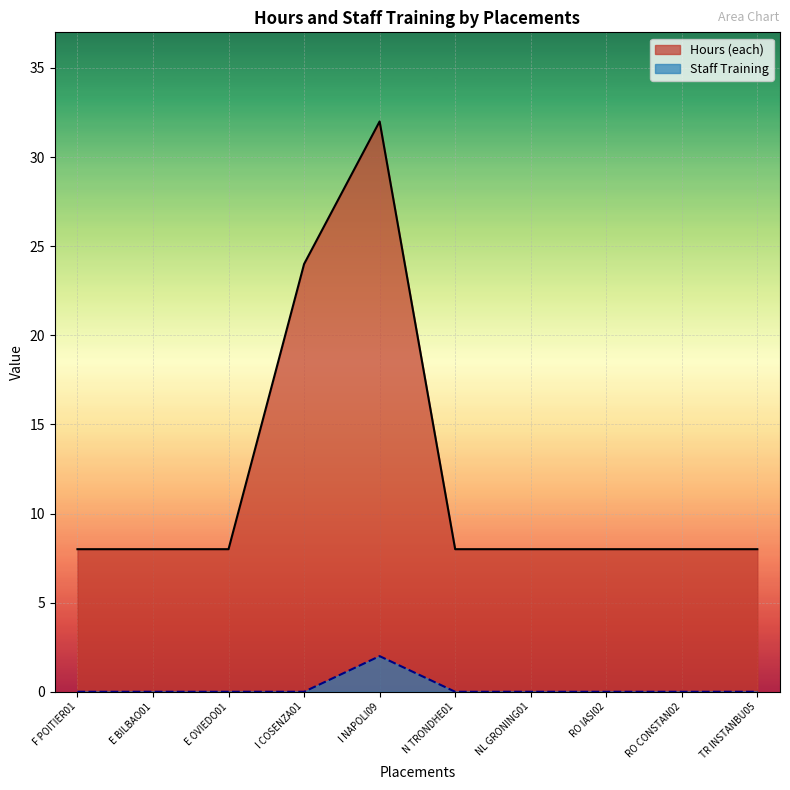

Rank the series by their maximum value, from highest to lowest.

Hours (each), Staff Training